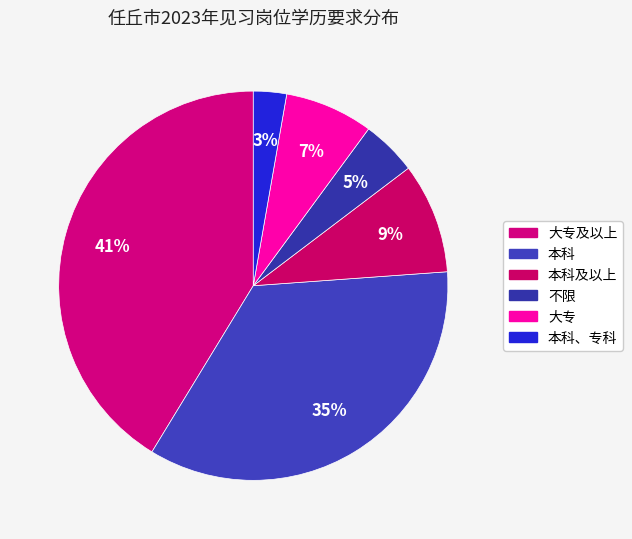

How many segments does this pie chart have?

6